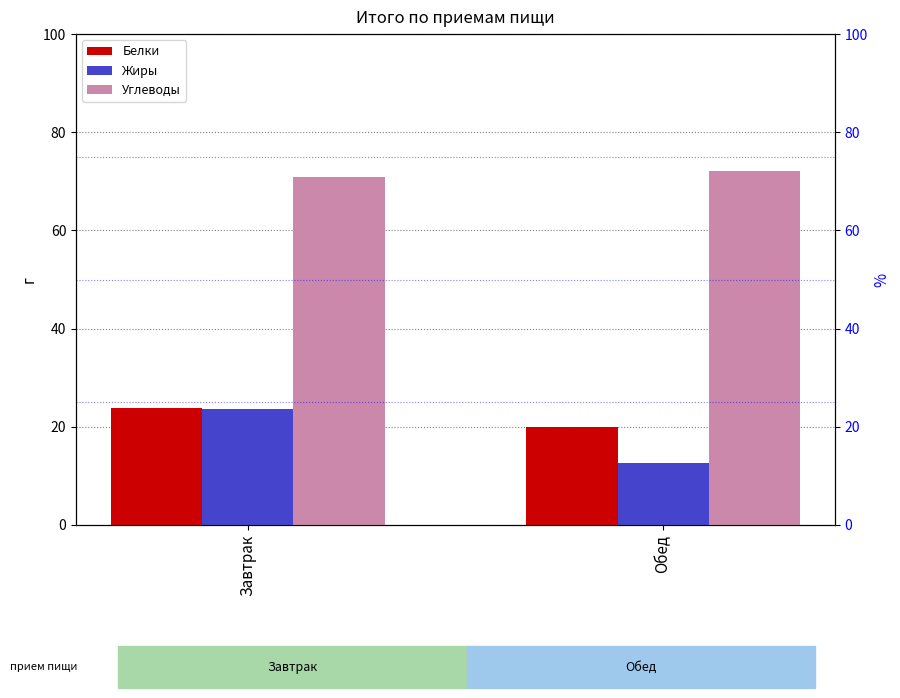

Which label corresponds to the largest value in the chart?

Обед